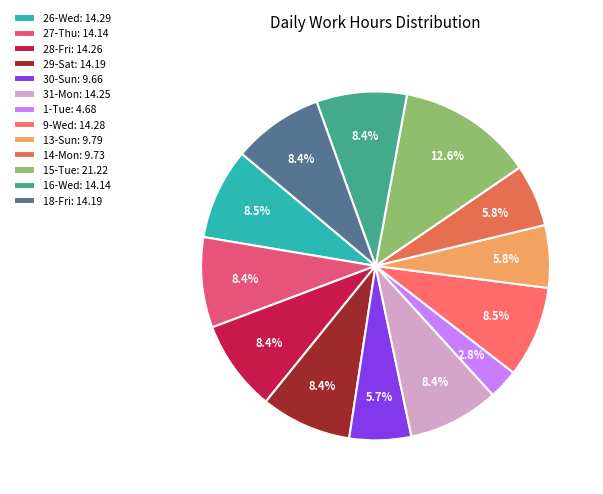

Is there a majority slice in this chart?

No